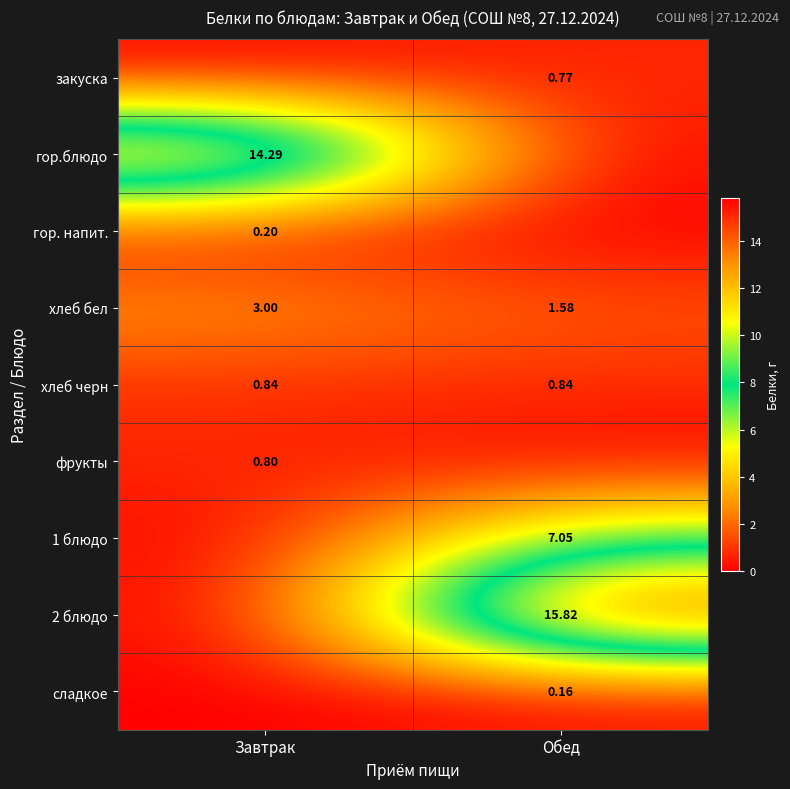

How many series are shown in this chart?

9